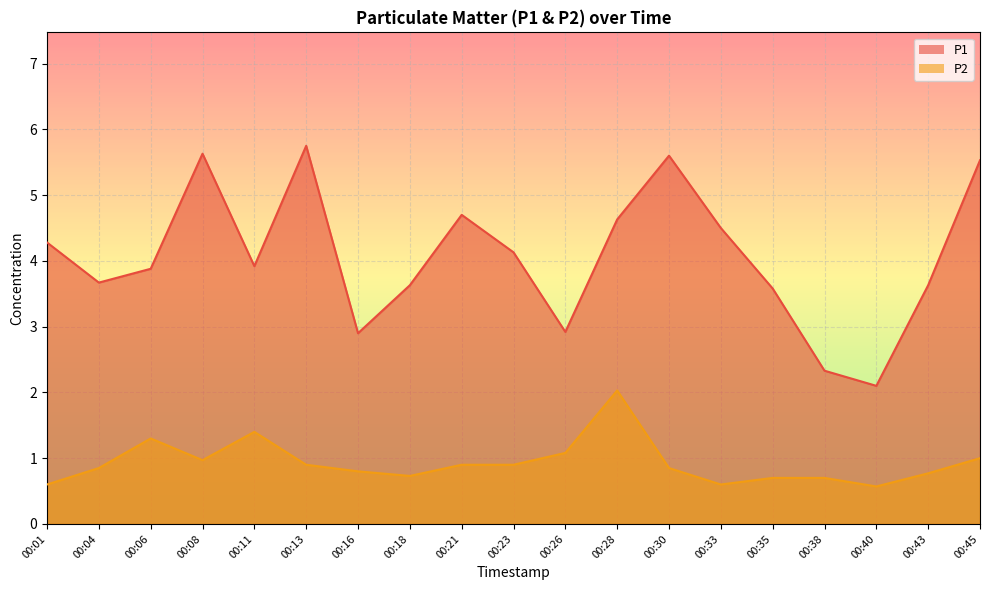

In P1, how many points are lower than both neighbors (excluding endpoints)?

5